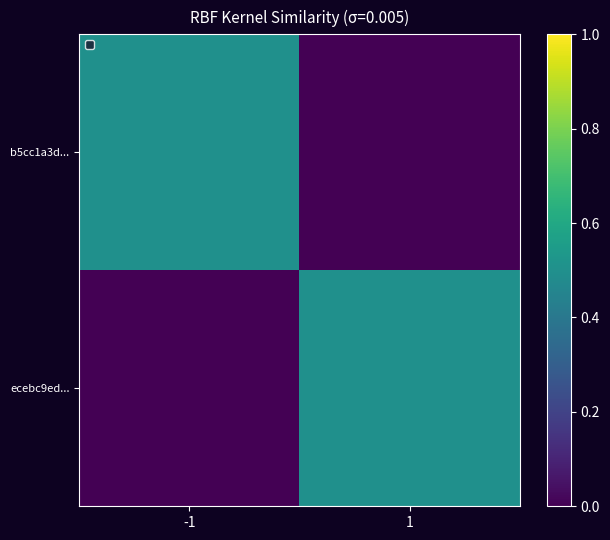

At which category is the sum across all series the highest?

-1